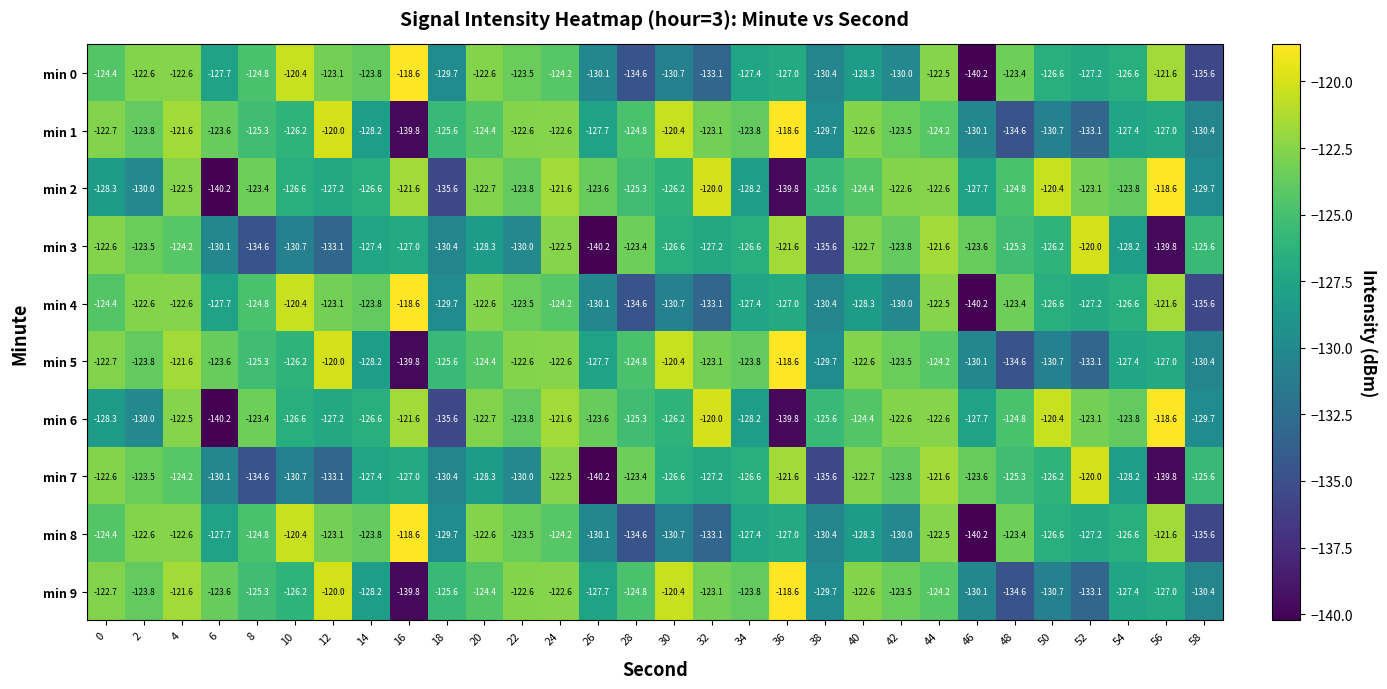

What is the greatest value displayed?

-118.6